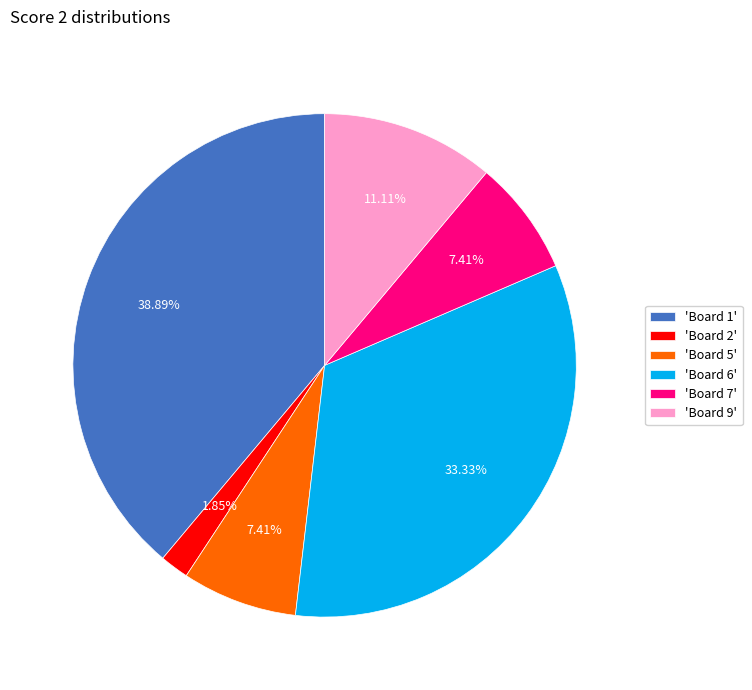

Which has a higher value, 'Board 7' or 'Board 1'?

'Board 1'